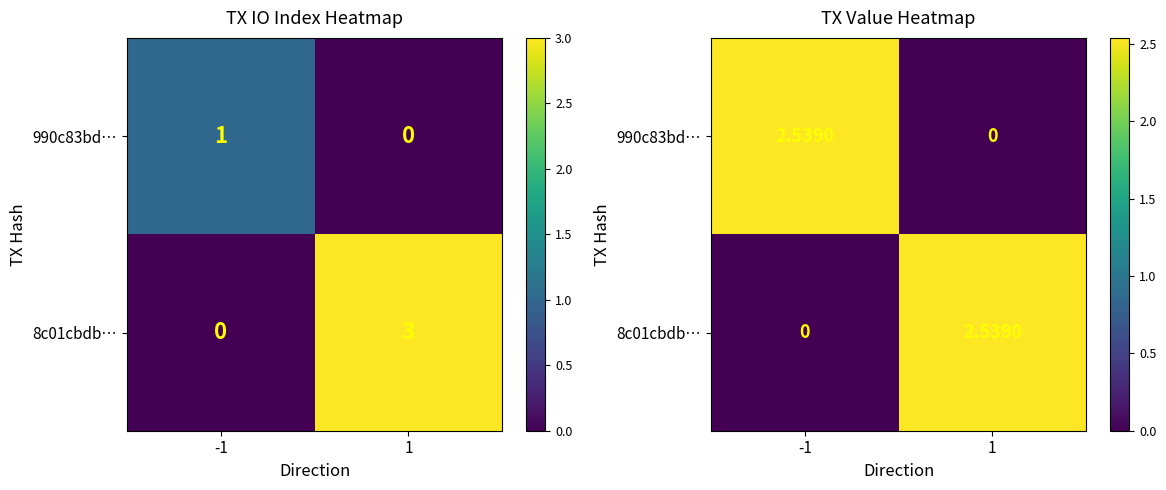

Between 1 and -1, which is larger?

-1